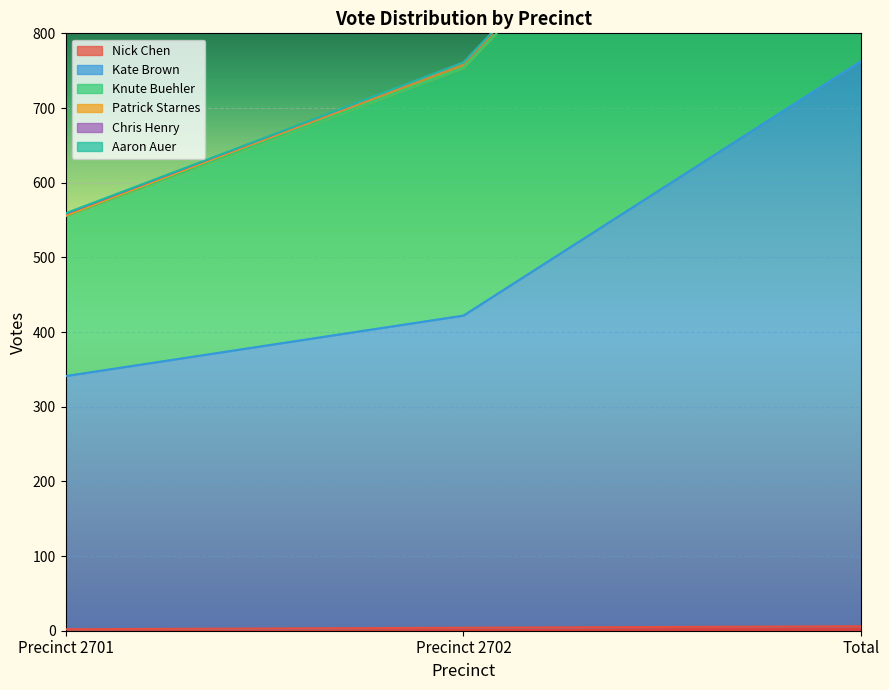

Which has a higher value, Precinct 2702 or Precinct 2701?

Precinct 2702